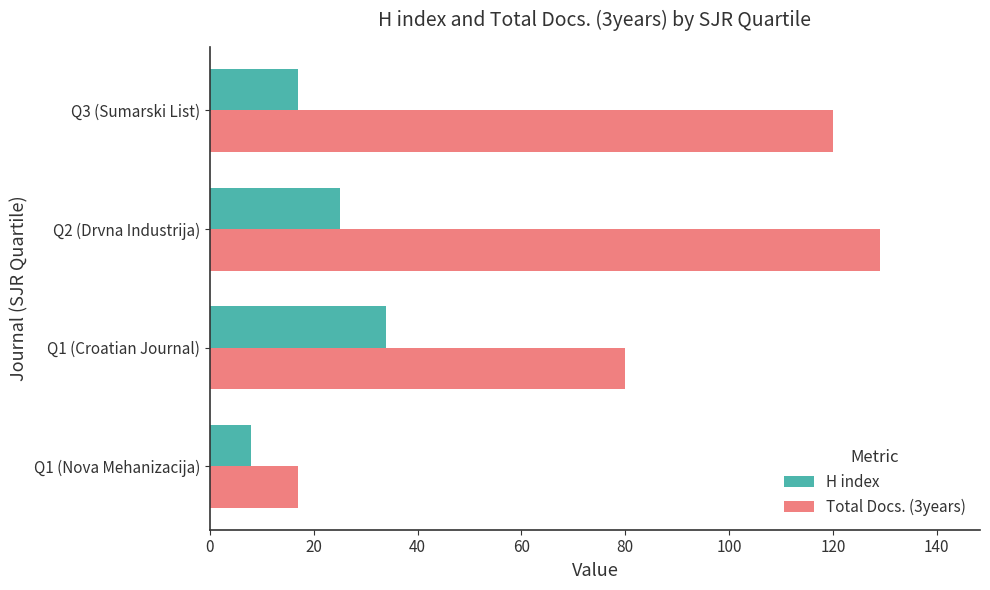

What value does the H index series have at Q3 (Sumarski List), to the nearest 5?

15